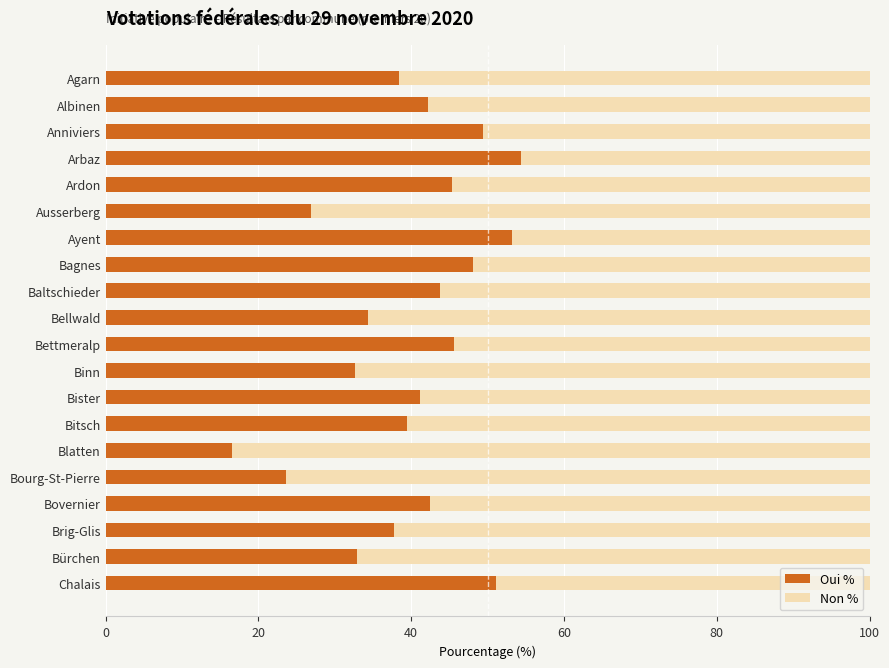

Is it true that Oui % equals 32.6 at Binn?

True